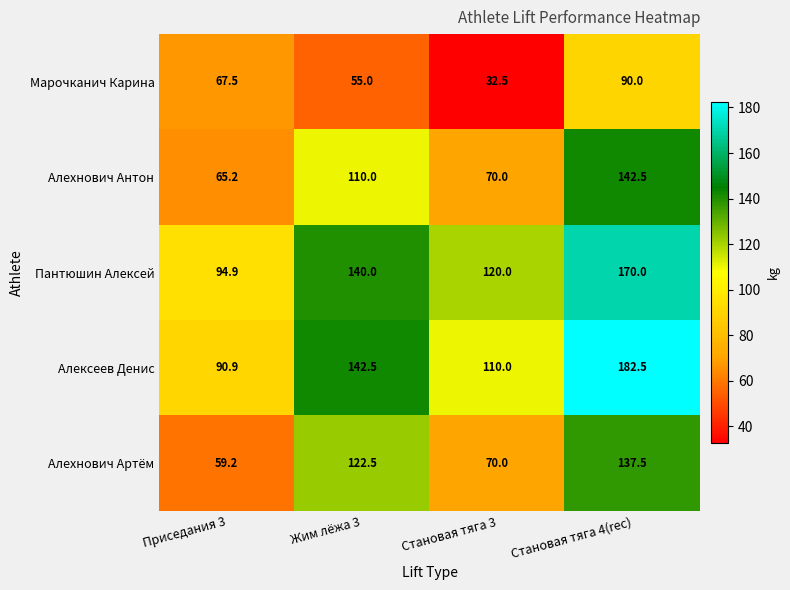

Which series changed the most between Приседания 3 and Становая тяга 4(rec)?

Алексеев Денис